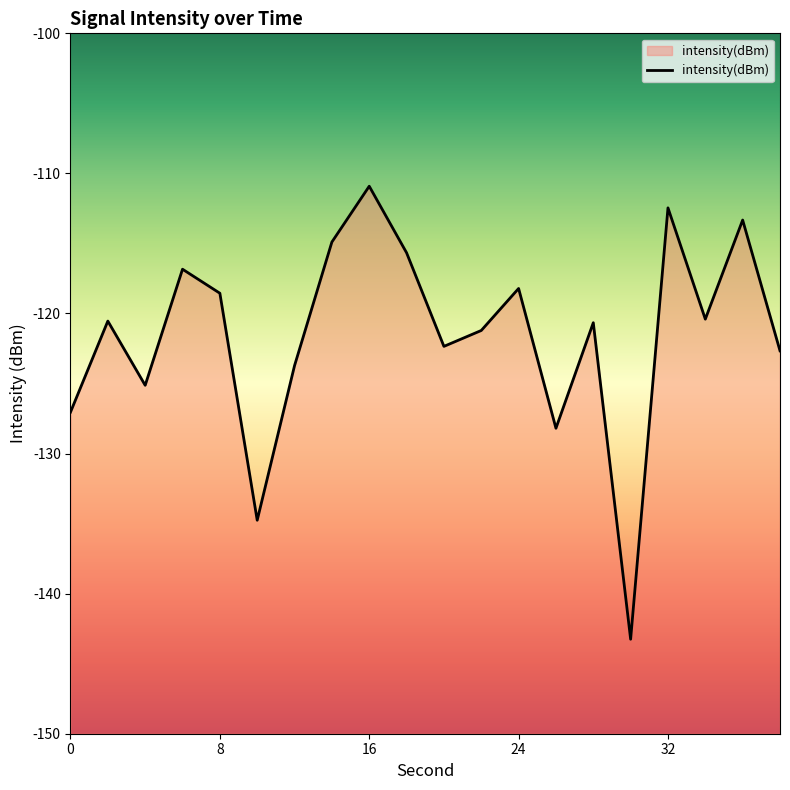

Does the chart display data point markers on the line(s)?

No